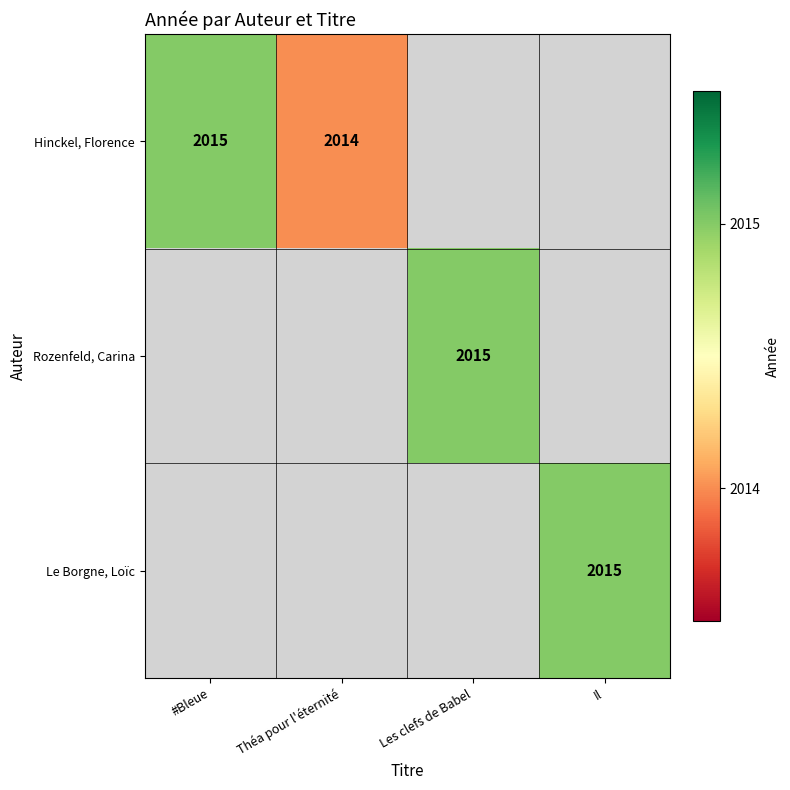

The Hinckel, Florence series shows 2015 at #Bleue. True or false?

True